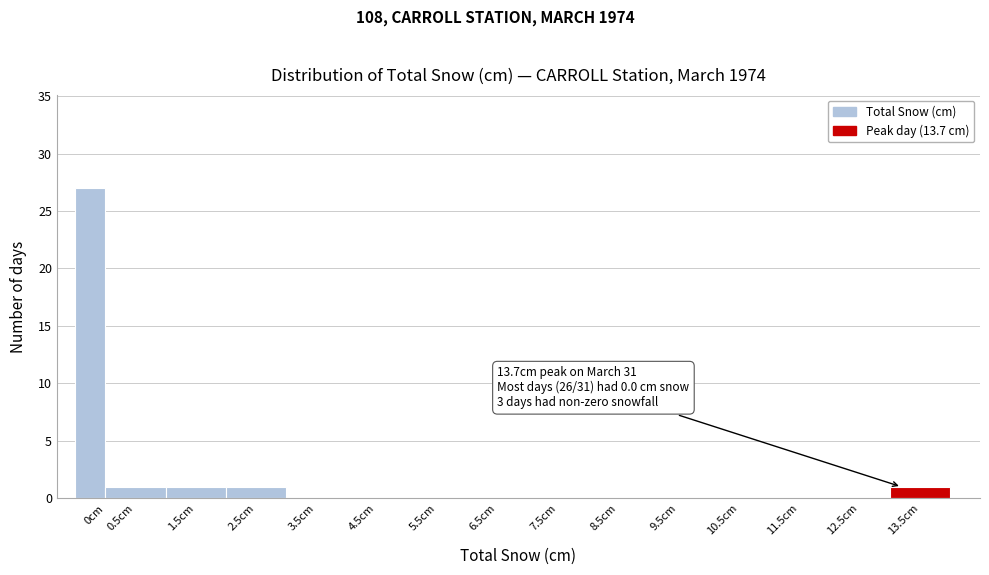

Reading left to right, list all the values displayed in this chart.

0cm=27	0.5cm=1	1.5cm=1	2.5cm=1	3.5cm=0	4.5cm=0	5.5cm=0	6.5cm=0	7.5cm=0	8.5cm=0	9.5cm=0	10.5cm=0	11.5cm=0	12.5cm=0	13.5cm=1